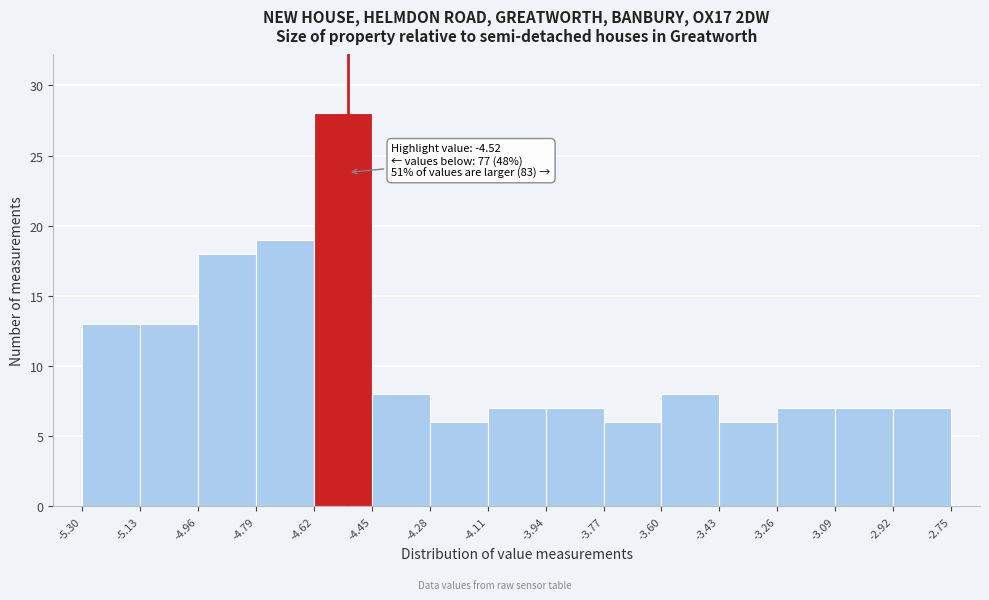

Which range on the x-axis has the tallest bar?

-4.62 to -4.45